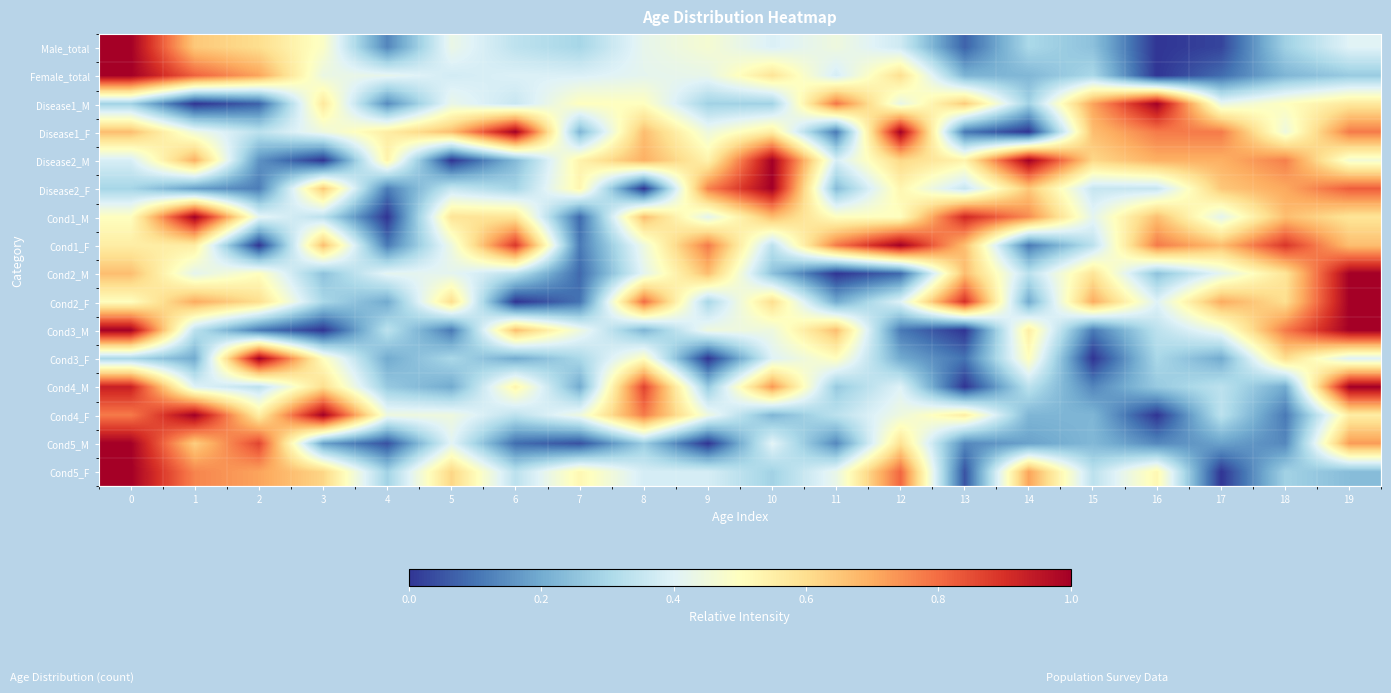

Reading right to left, what are all the values shown in this chart?

Male_total: 19=0.4	18=0.3	17=0.0	16=0.0	15=0.2	14=0.3	13=0.1	12=0.4	11=0.4	10=0.4	9=0.5	8=0.4	7=0.3	6=0.3	5=0.4	4=0.1	3=0.5	2=0.6	1=0.6	0=1.0
Female_total: 19=0.3	18=0.2	17=0.1	16=0.0	15=0.3	14=0.2	13=0.2	12=0.6	11=0.4	10=0.6	9=0.4	8=0.4	7=0.4	6=0.4	5=0.4	4=0.4	3=0.4	2=0.7	1=0.8	0=1.0
Disease1_M: 19=0.6	18=0.5	17=0.4	16=1.0	15=0.7	14=0.3	13=0.6	12=0.4	11=0.8	10=0.3	9=0.3	8=0.5	7=0.5	6=0.4	5=0.4	4=0.1	3=0.6	2=0.1	1=0.0	0=0.3
Disease1_F: 19=0.8	18=0.4	17=0.8	16=0.8	15=0.7	14=0.0	13=0.1	12=1.0	11=0.1	10=0.6	9=0.4	8=0.7	7=0.2	6=1.0	5=0.7	4=0.6	3=0.4	2=0.3	1=0.4	0=0.7
Disease2_M: 19=0.5	18=0.8	17=0.7	16=0.7	15=0.6	14=1.0	13=0.5	12=0.6	11=0.4	10=1.0	9=0.5	8=0.7	7=0.5	6=0.2	5=0.0	4=0.5	3=0.0	2=0.2	1=0.7	0=0.4
Disease2_F: 19=0.8	18=0.7	17=0.6	16=0.4	15=0.4	14=0.6	13=0.4	12=0.5	11=0.2	10=1.0	9=0.8	8=0.0	7=0.5	6=0.3	5=0.4	4=0.1	3=0.6	2=0.1	1=0.2	0=0.3
Cond1_M: 19=0.6	18=0.7	17=0.4	16=0.7	15=0.4	14=0.8	13=0.9	12=0.5	11=0.5	10=0.7	9=0.4	8=0.7	7=0.1	6=0.6	5=0.6	4=0.0	3=0.3	2=0.4	1=1.0	0=0.5
Cond1_F: 19=0.7	18=0.9	17=0.7	16=0.8	15=0.3	14=0.1	13=0.7	12=1.0	11=0.8	10=0.3	9=0.8	8=0.4	7=0.1	6=0.9	5=0.4	4=0.1	3=0.7	2=0.0	1=0.6	0=0.6
Cond2_M: 19=1.0	18=0.6	17=0.4	16=0.2	15=0.6	14=0.3	13=0.7	12=0.1	11=0.0	10=0.2	9=0.7	8=0.4	7=0.1	6=0.3	5=0.4	4=0.4	3=0.2	2=0.5	1=0.4	0=0.7
Cond2_F: 19=1.0	18=0.6	17=0.7	16=0.4	15=0.7	14=0.2	13=0.9	12=0.4	11=0.2	10=0.6	9=0.3	8=0.8	7=0.1	6=0.0	5=0.6	4=0.2	3=0.3	2=0.6	1=0.7	0=0.5
Cond3_M: 19=1.0	18=0.8	17=0.4	16=0.3	15=0.1	14=0.6	13=0.0	12=0.1	11=0.7	10=0.4	9=0.4	8=0.2	7=0.4	6=0.7	5=0.1	4=0.3	3=0.0	2=0.1	1=0.3	0=1.0
Cond3_F: 19=0.4	18=0.6	17=0.2	16=0.3	15=0.0	14=0.5	13=0.1	12=0.2	11=0.5	10=0.4	9=0.0	8=0.5	7=0.3	6=0.2	5=0.3	4=0.2	3=0.5	2=1.0	1=0.2	0=0.3
Cond4_M: 19=1.0	18=0.2	17=0.3	16=0.3	15=0.1	14=0.3	13=0.0	12=0.4	11=0.3	10=0.7	9=0.3	8=0.9	7=0.2	6=0.5	5=0.2	4=0.3	3=0.6	2=0.3	1=0.4	0=0.9
Cond4_F: 19=0.6	18=0.1	17=0.3	16=0.0	15=0.2	14=0.2	13=0.6	12=0.4	11=0.3	10=0.2	9=0.4	8=0.8	7=0.4	6=0.3	5=0.4	4=0.4	3=1.0	2=0.6	1=1.0	0=0.8
Cond5_M: 19=0.7	18=0.1	17=0.2	16=0.1	15=0.2	14=0.2	13=0.1	12=0.6	11=0.1	10=0.4	9=0.0	8=0.3	7=0.0	6=0.1	5=0.4	4=0.0	3=0.2	2=0.9	1=0.6	0=1.0
Cond5_F: 19=0.2	18=0.3	17=0.0	16=0.5	15=0.3	14=0.7	13=0.0	12=0.8	11=0.4	10=0.3	9=0.4	8=0.4	7=0.5	6=0.3	5=0.6	4=0.3	3=0.6	2=0.7	1=0.8	0=1.0